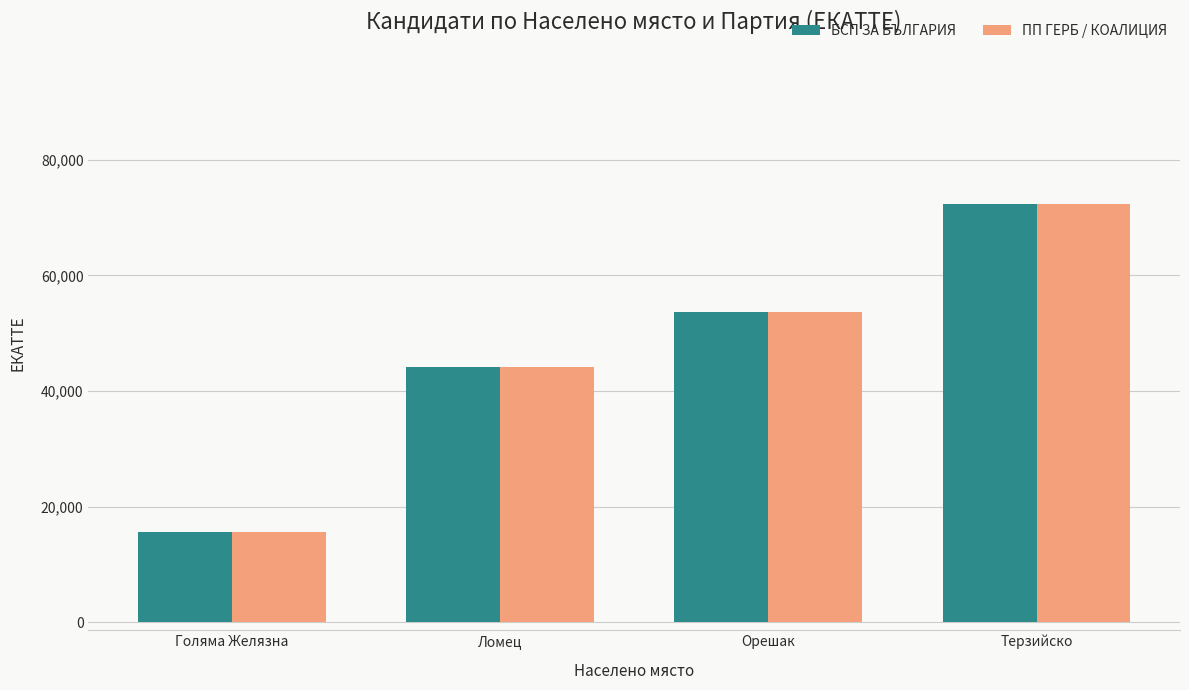

Rank the categories by БСП ЗА БЪЛГАРИЯ value from highest to lowest.

Терзийско, Орешак, Ломец, Голяма Желязна